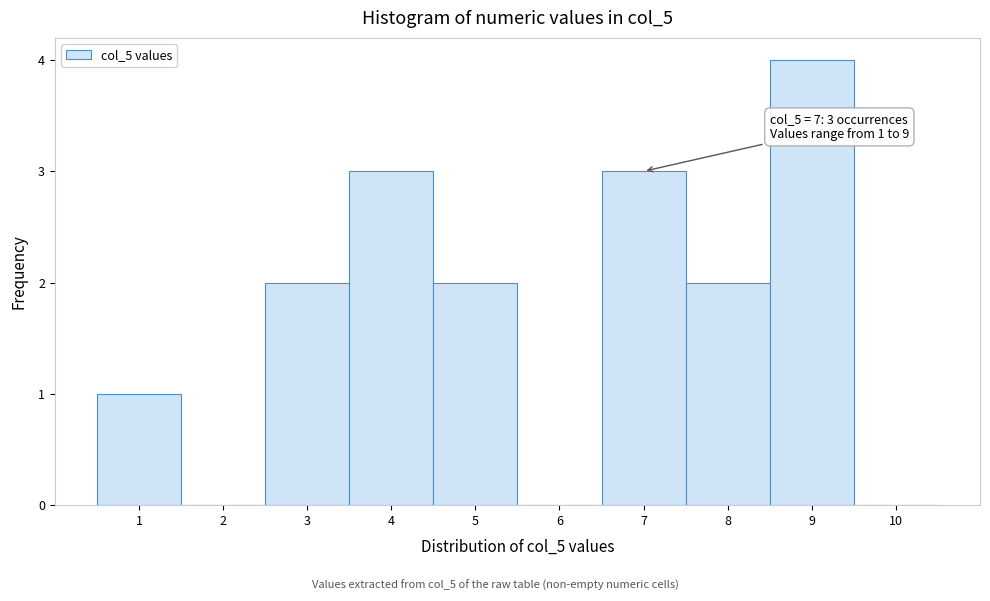

Which range on the x-axis has the tallest bar?

8.5 to 9.5